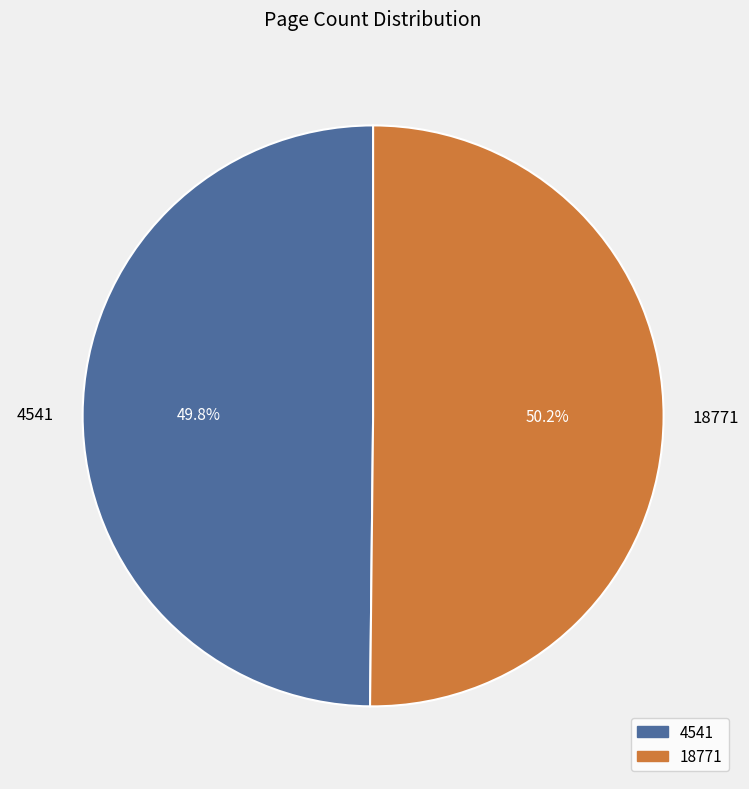

To the nearest percent, what is the combined percentage of 4541 and 18771?

100%